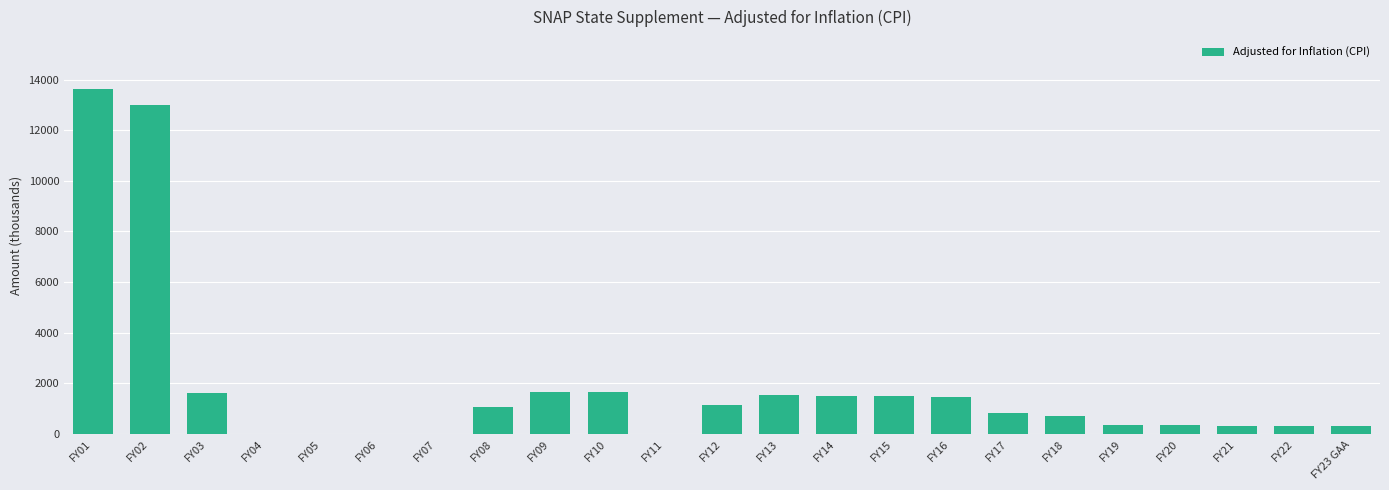

What is the difference between the values at FY13 and FY12?

361.6